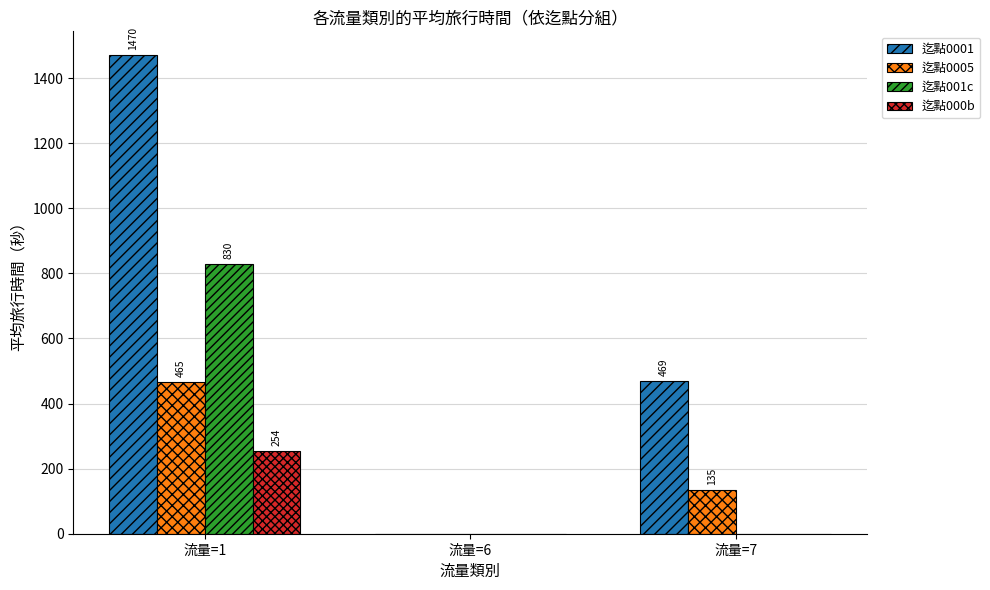

What is the total value across all series at 流量=7?

604.0